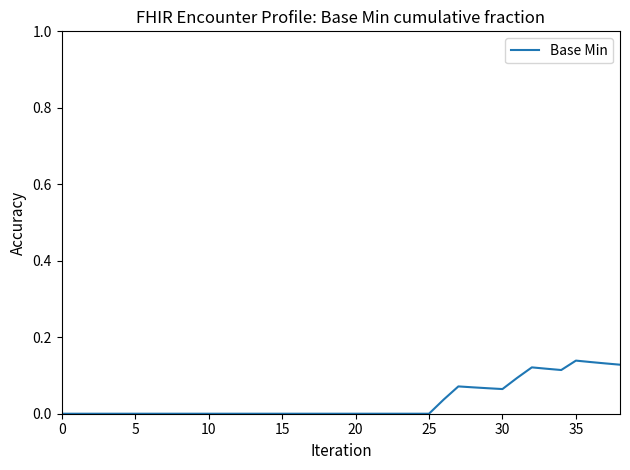

How many lines are shown in the chart?

1